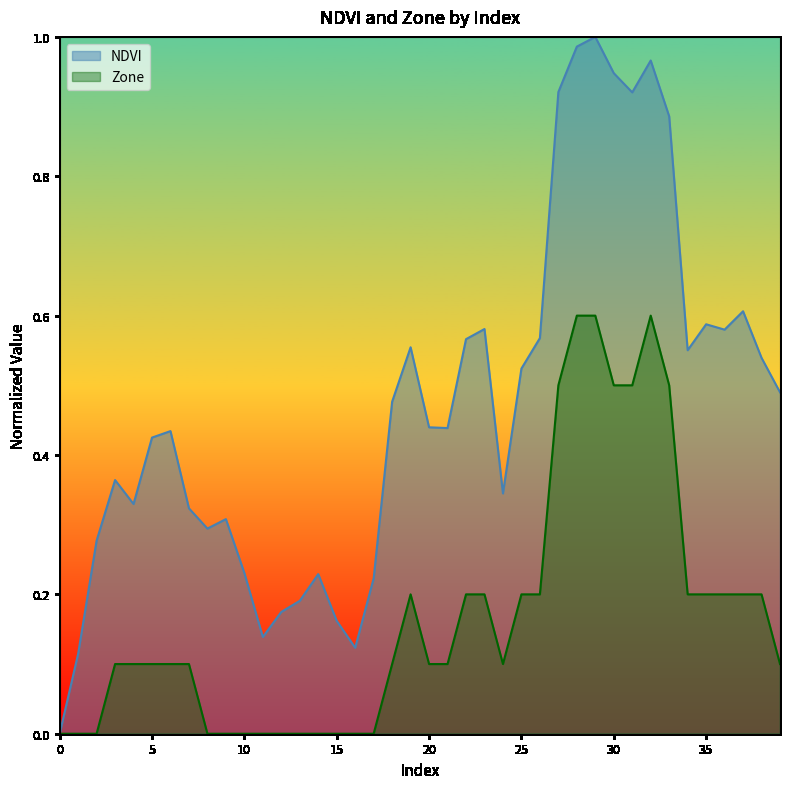

How many lines are shown in the chart?

2